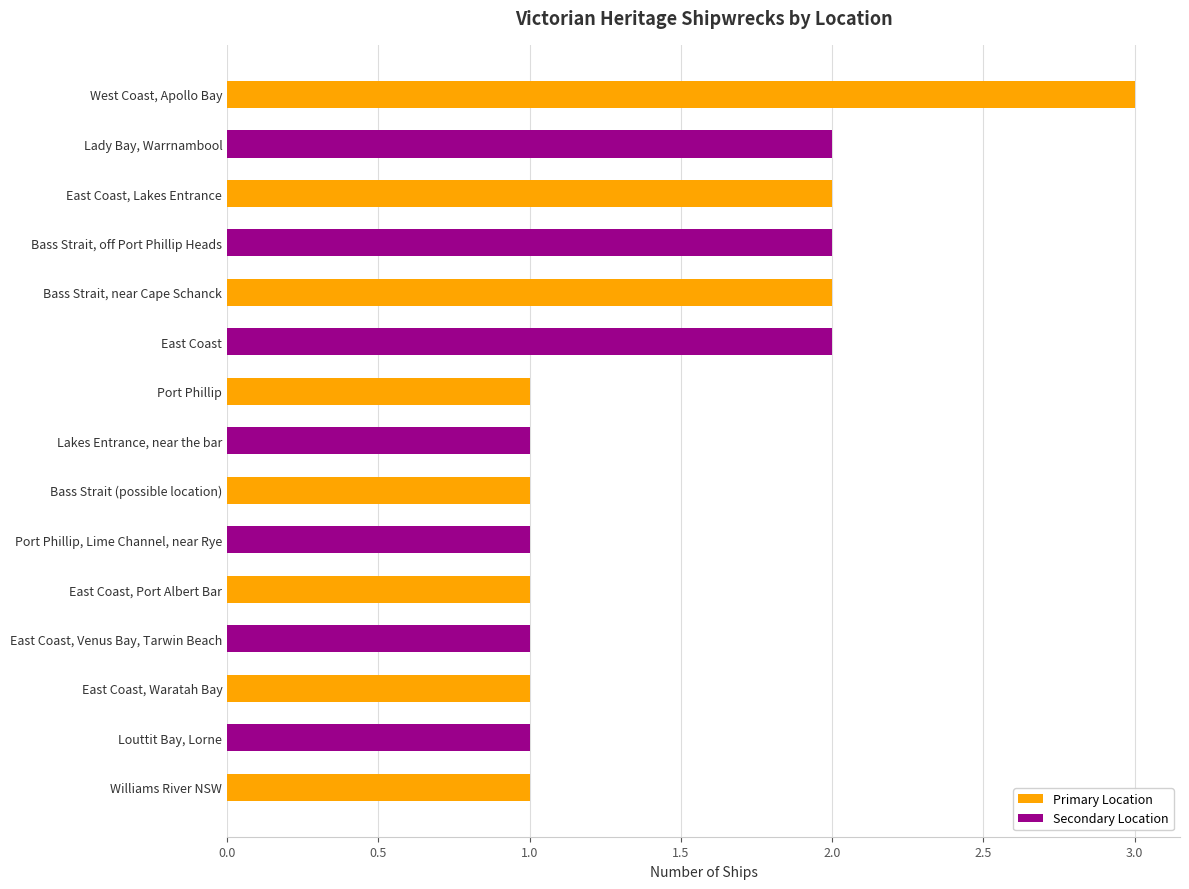

What is the difference between the maximum and second lowest values?

2